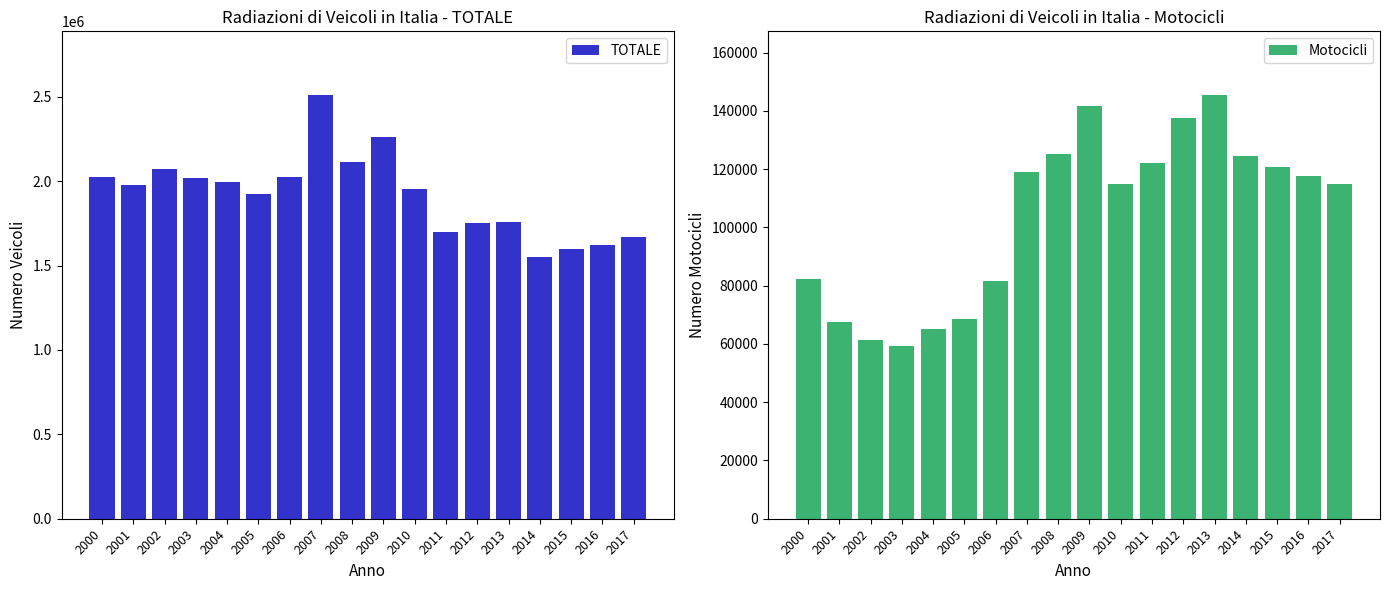

Which has a higher value, 2016 or 2017?

2017